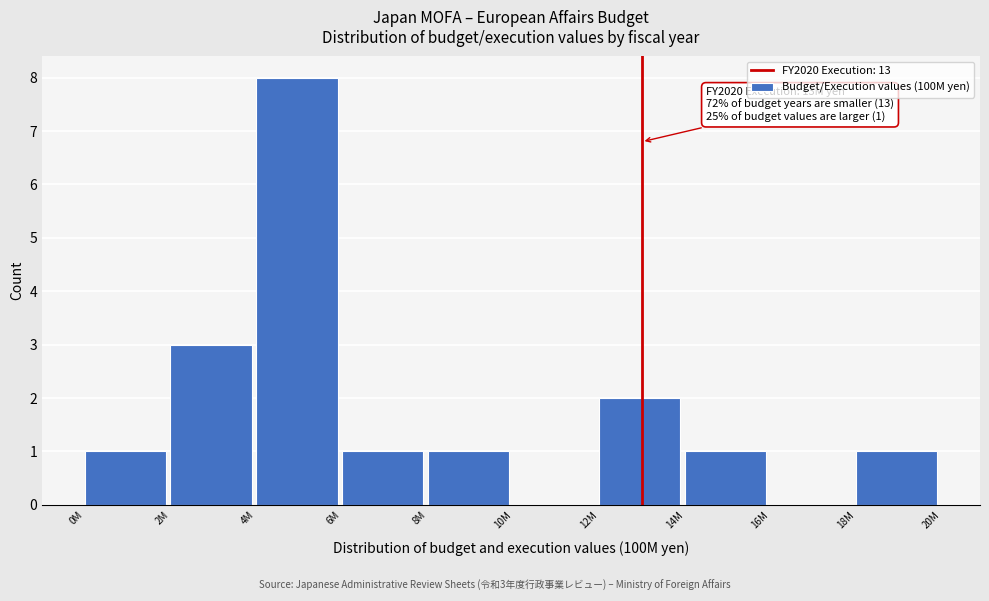

Reading right to left, extract all data points from this chart.

18M=1	16M=0	14M=1	12M=2	10M=0	8M=1	6M=1	4M=8	2M=3	0M=1